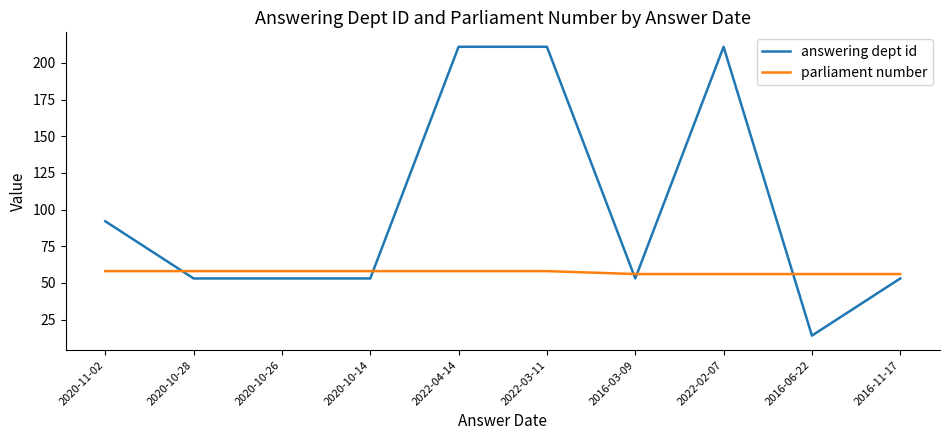

Which series has the largest range (max minus min)?

answering dept id